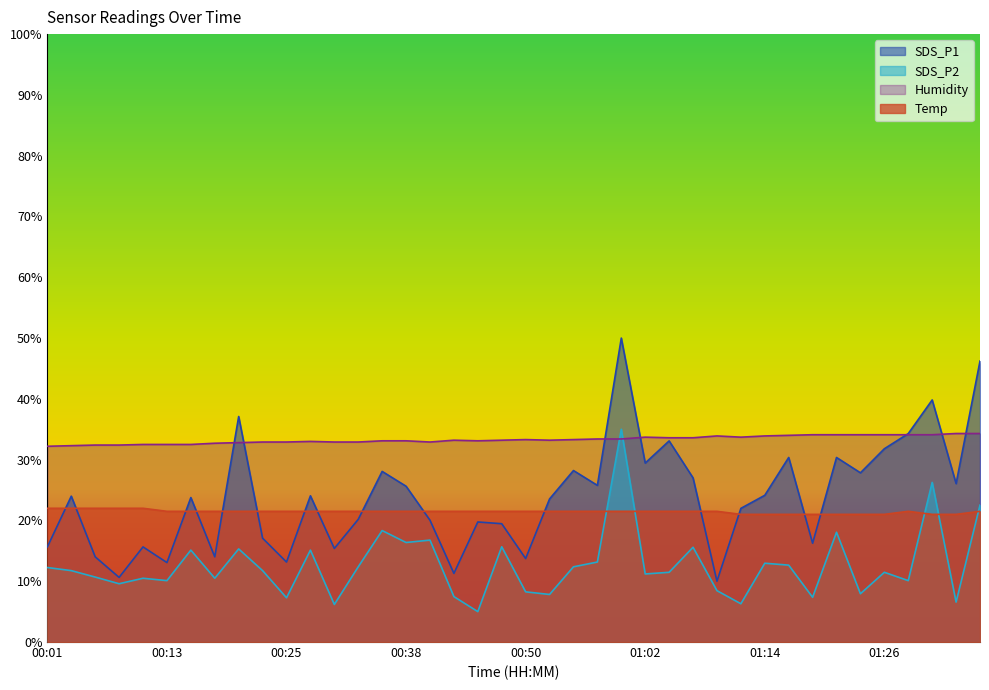

True or false: Temp and Humidity cross at least once.

False